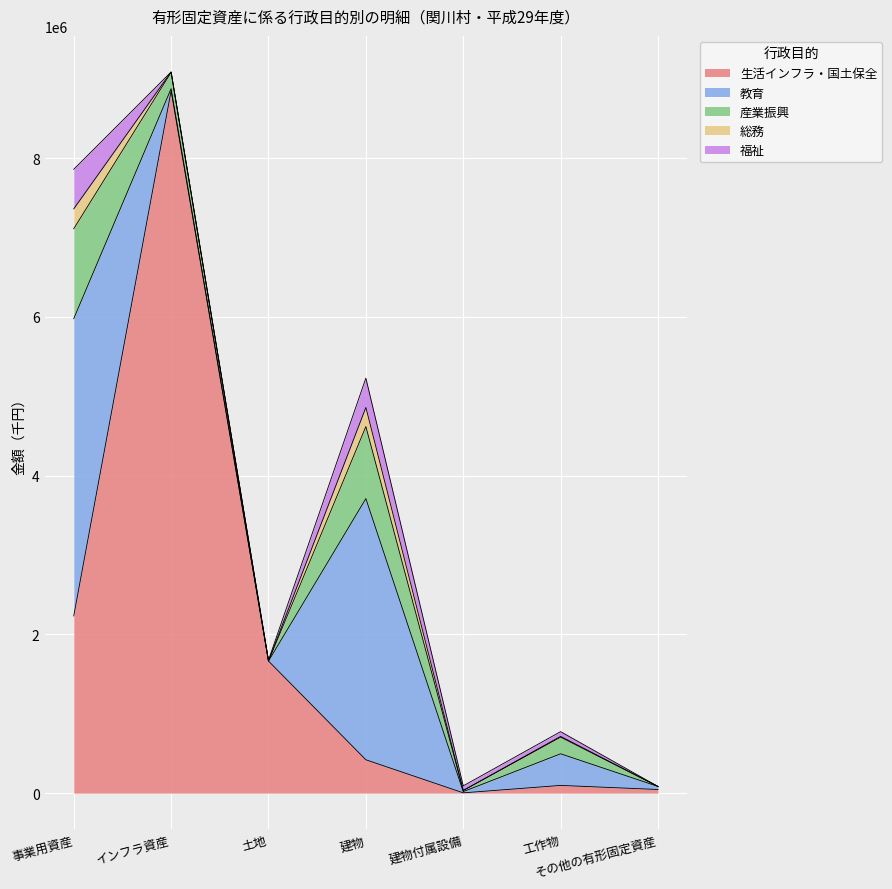

The value of 産業振興 at その他の有形固定資産 is 533773. True or false?

False